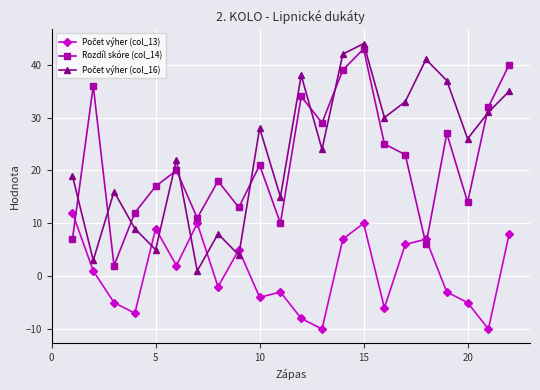

How many values in the Rozdíl skóre (col_14) series are below 21?

11